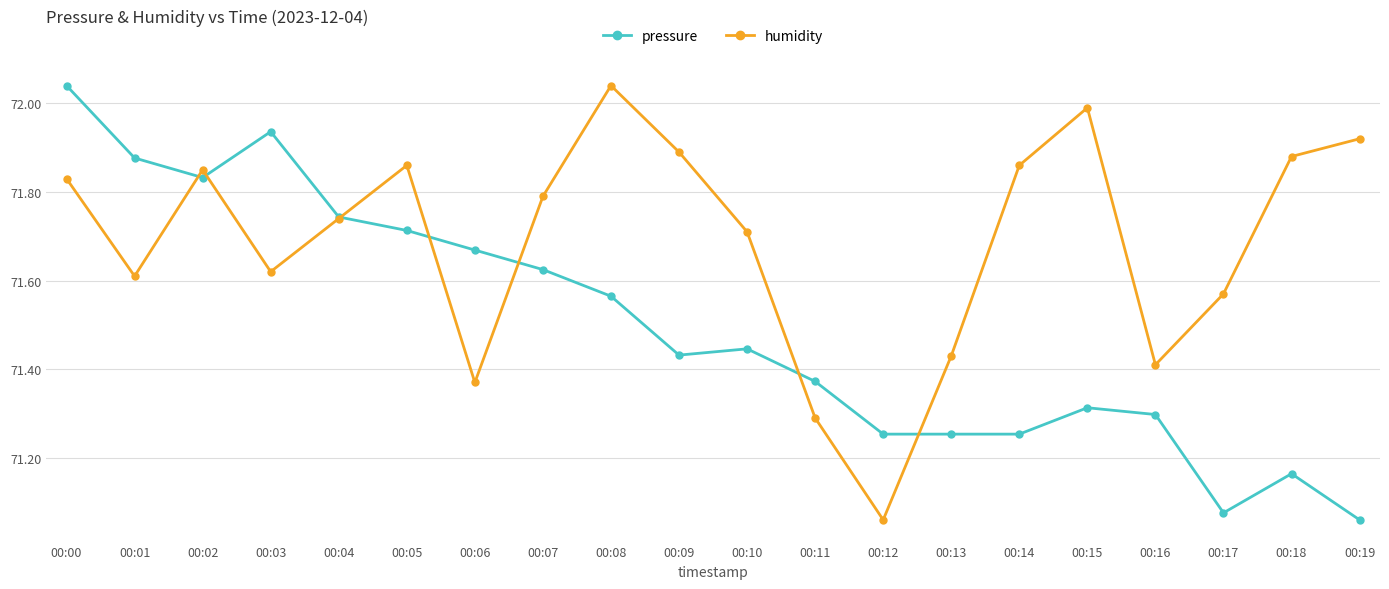

At which label does pressure reach its peak?

00:00